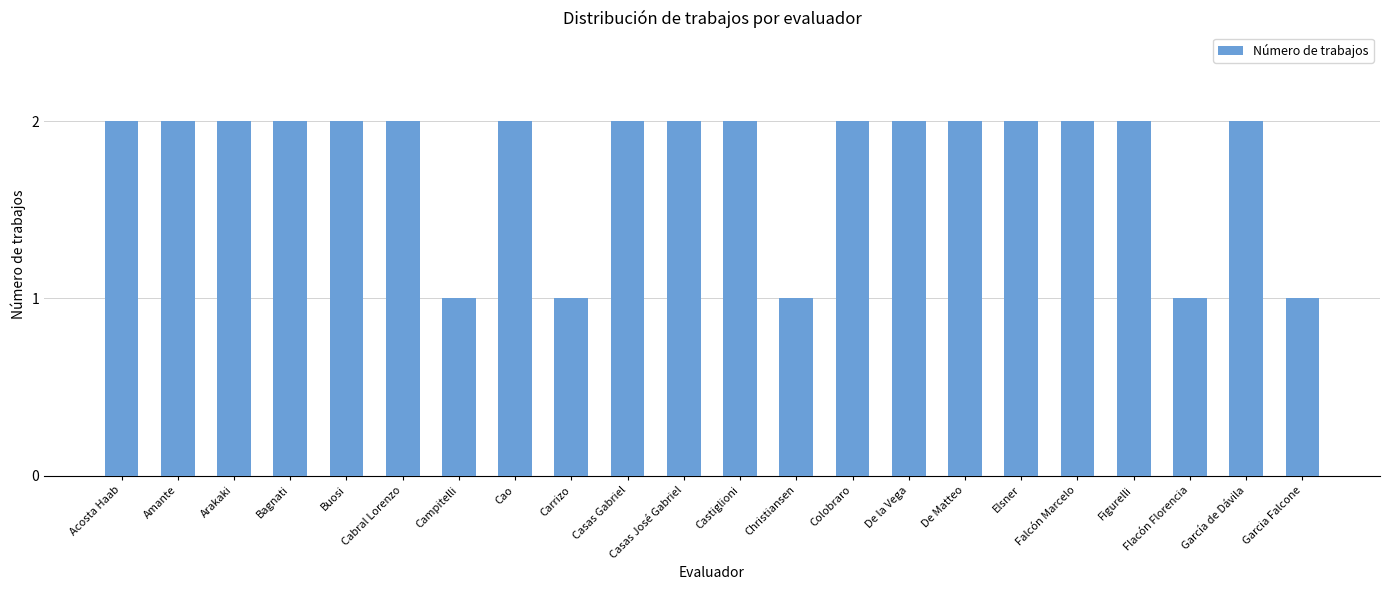

What is the label of the 12th bar from the right?

Casas José Gabriel